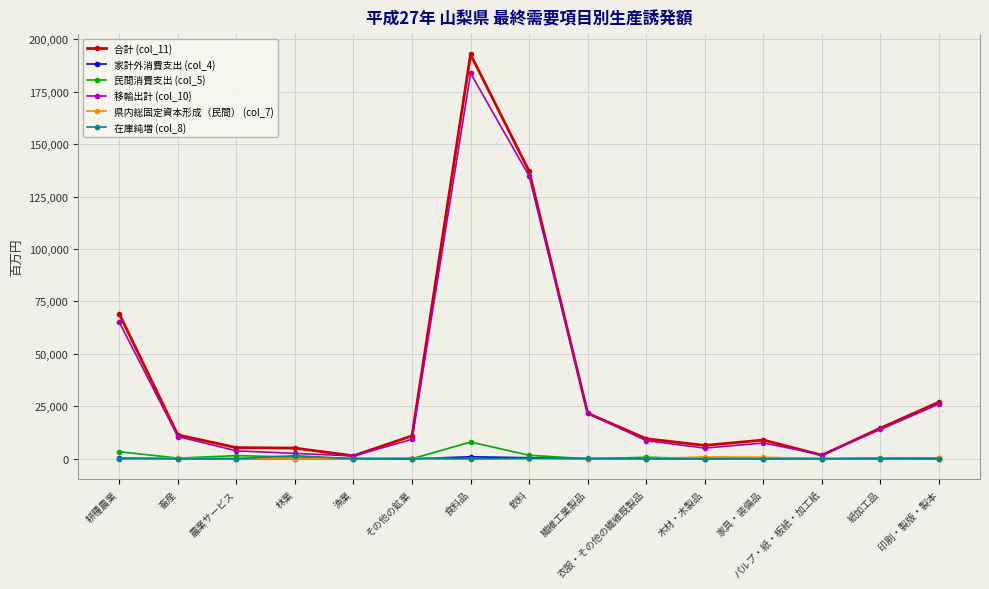

True or false: 移輸出計 (col_10) has more than 0 interior local peaks.

True